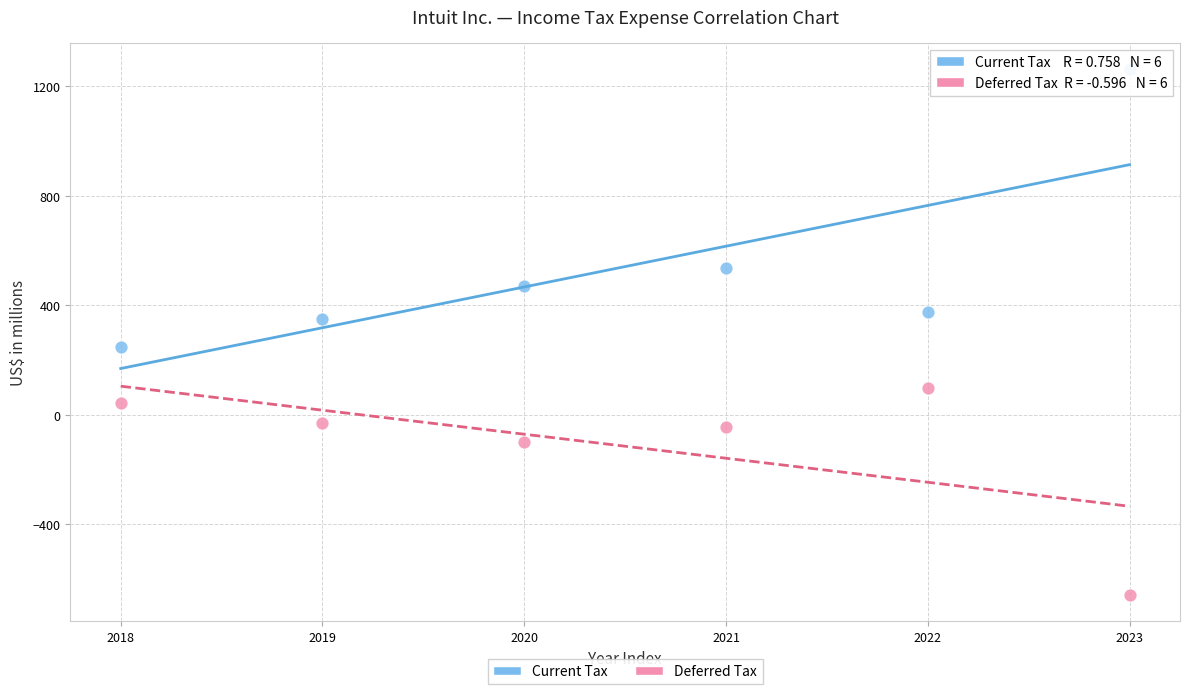

What are all the series names shown in the legend?

Current Tax, Deferred Tax